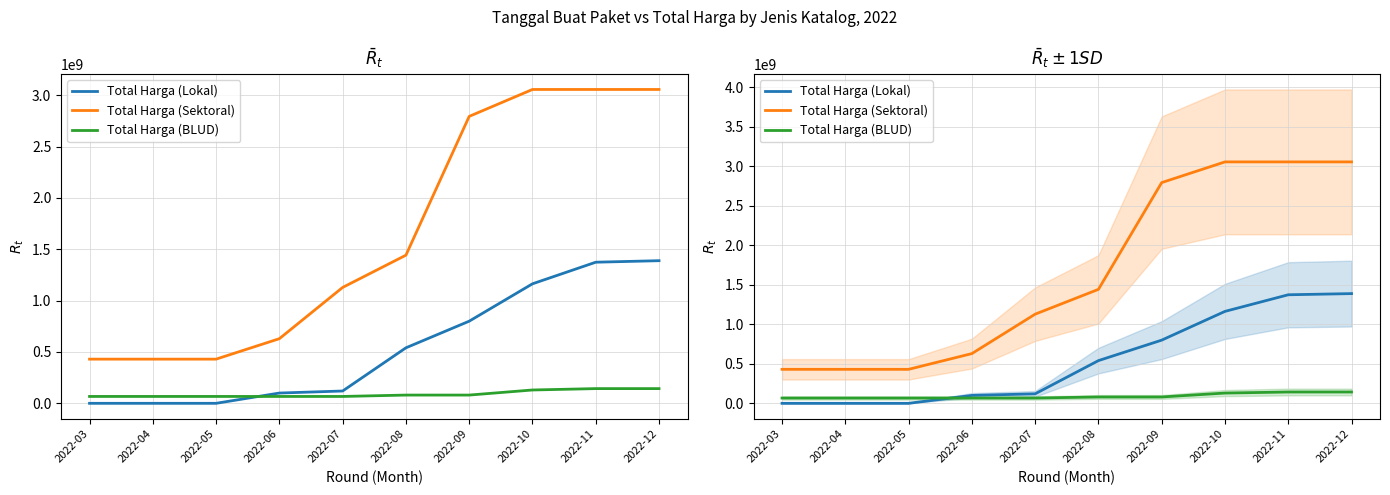

How many series are shown in this chart?

3